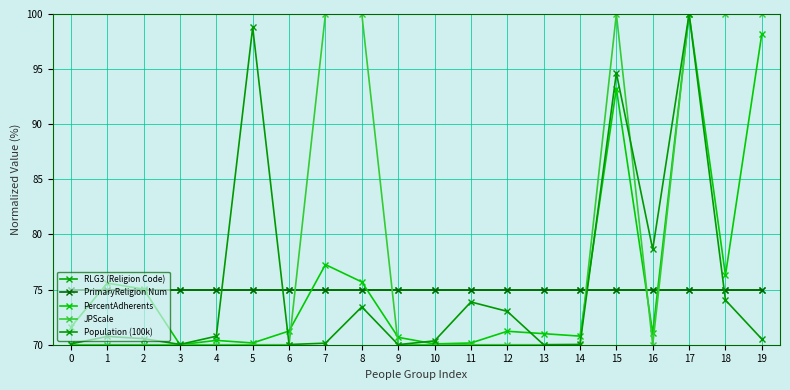

In Population (100k), how many points are higher than both neighbors (excluding endpoints)?

6